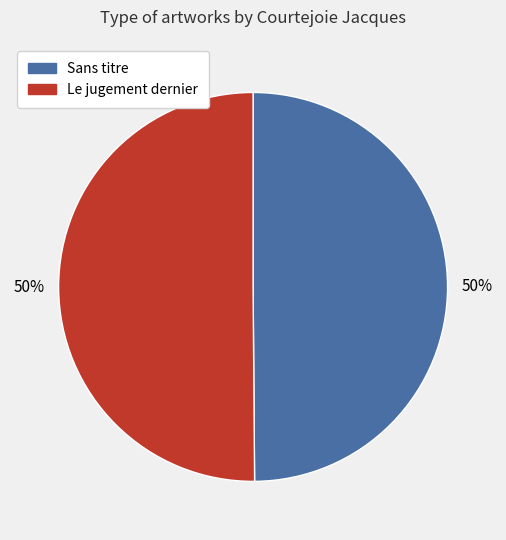

To the nearest percent, what is the average slice percentage?

50%